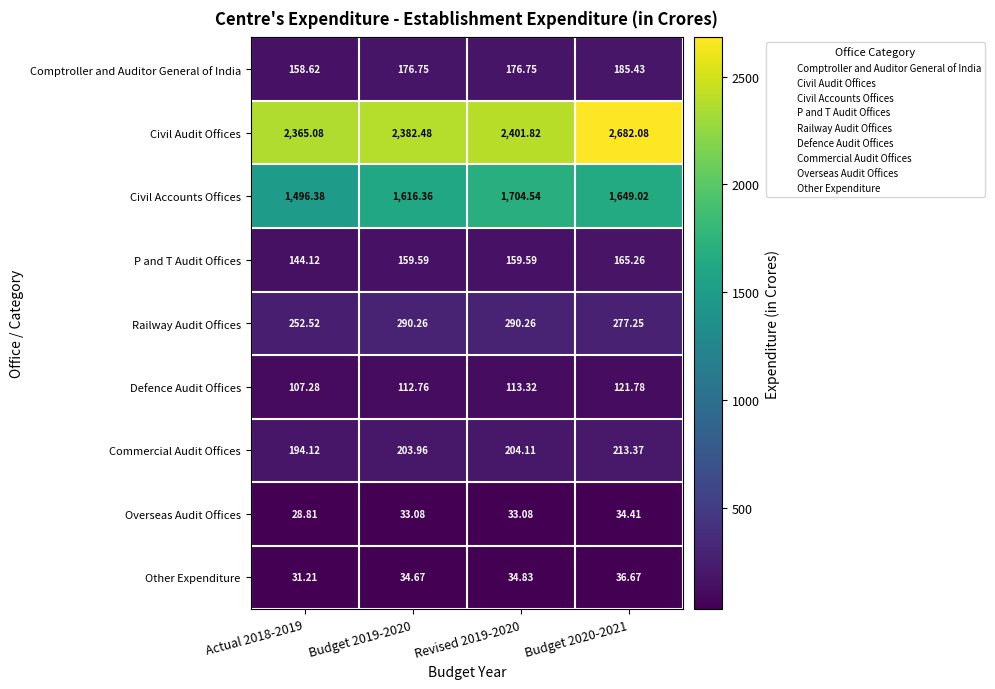

How many distinct data groups are displayed?

9